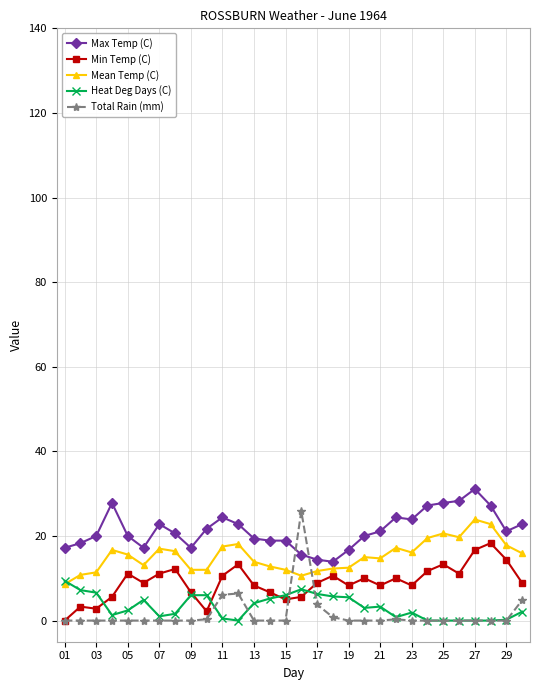

What is the value of the Mean Temp (C) point at the 7th from the left?

17.0